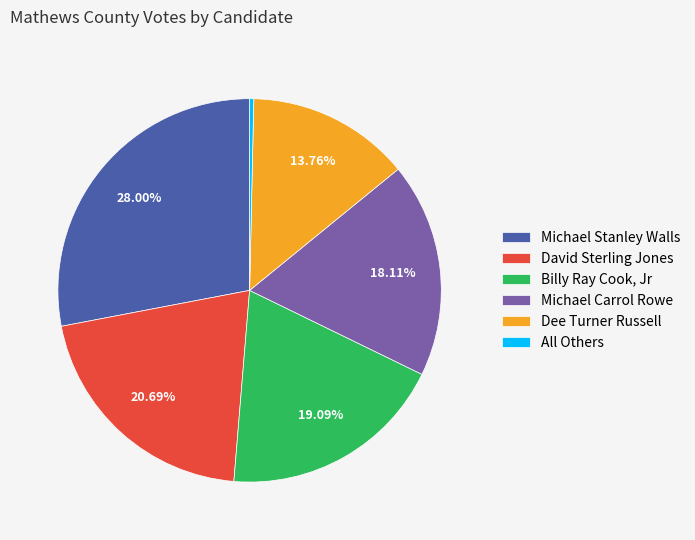

Between Billy Ray Cook, Jr and Dee Turner Russell, which is larger?

Billy Ray Cook, Jr